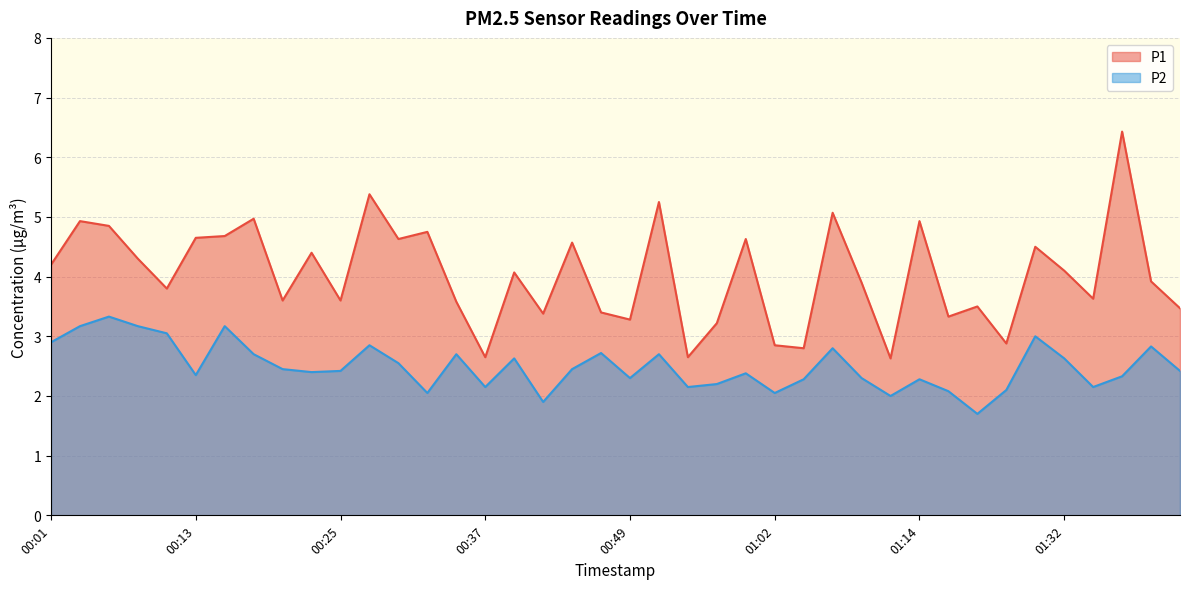

What is the sum of the P1 values at 00:37 and 00:32?

7.4